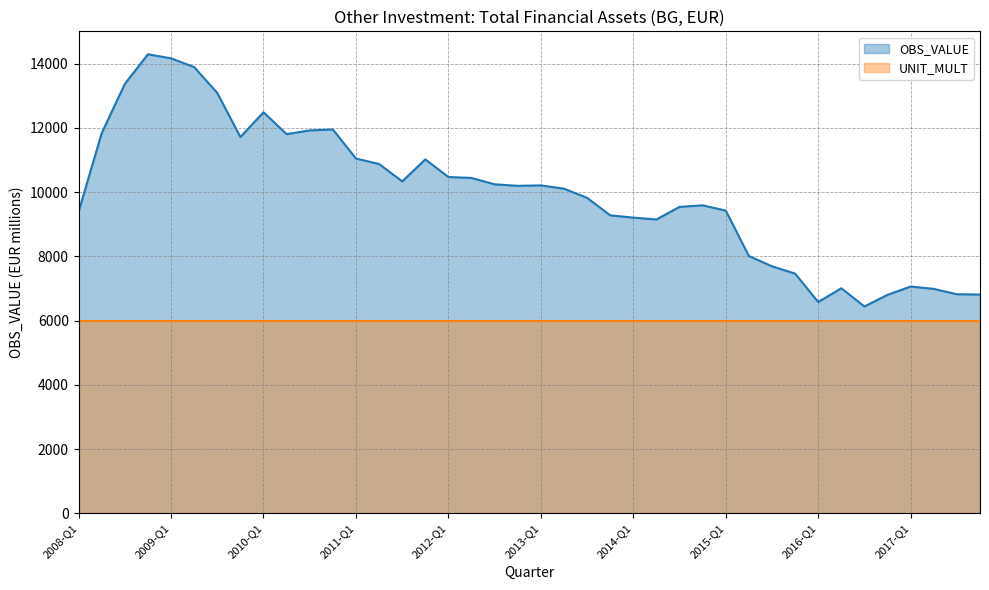

What is the value of the 5th point from the left?

14165.7